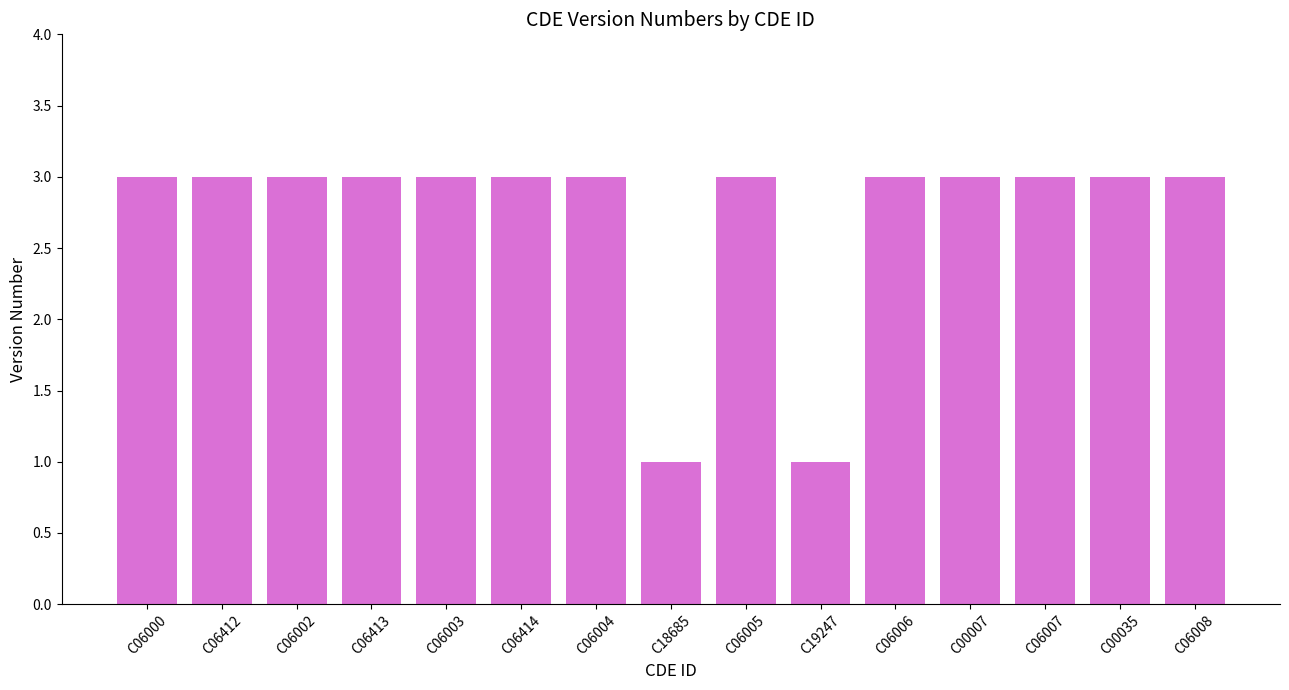

What position from the right is C06006?

5